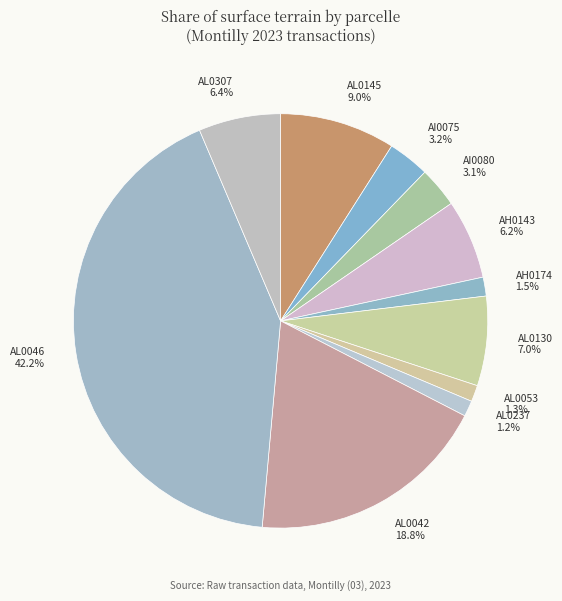

Does any single category account for the majority?

No